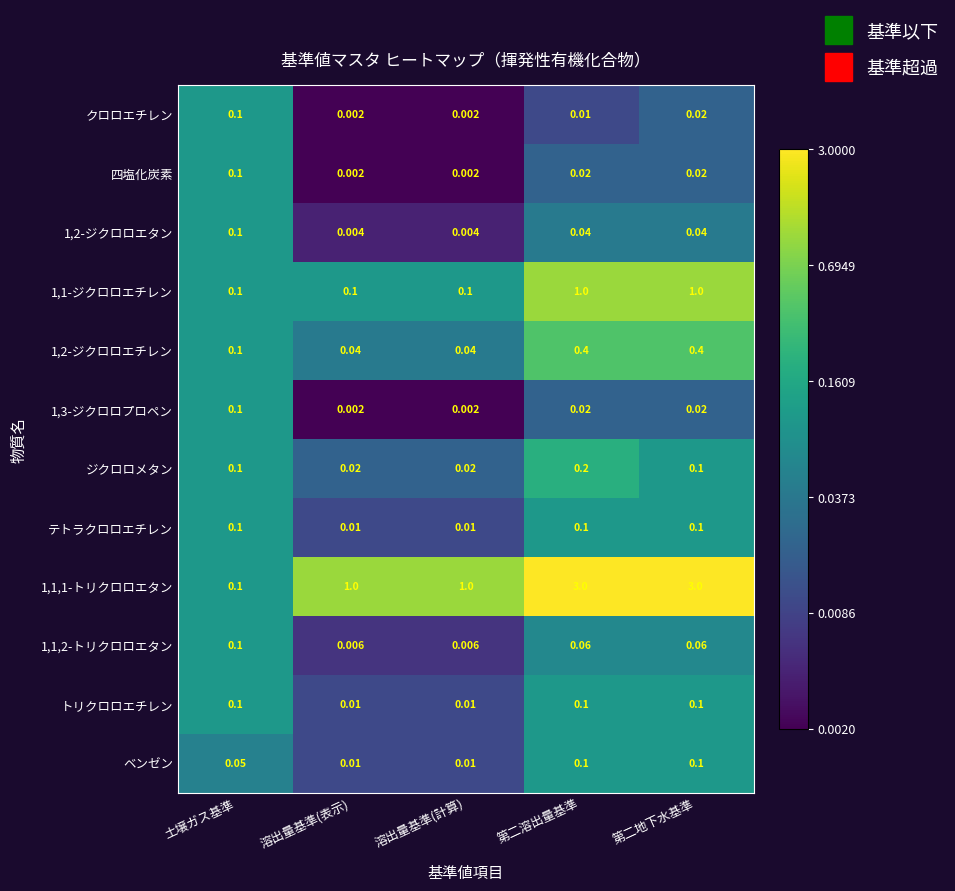

Is the value of クロロエチレン at 土壌ガス基準 greater than the value of 1,2-ジクロロエチレン at 第二地下水基準?

No